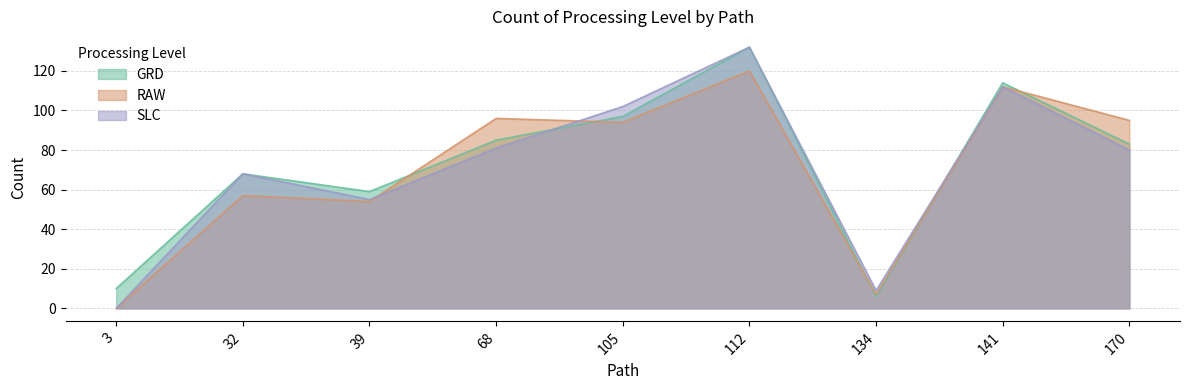

Is it true that GRD equals 97 at 105?

True